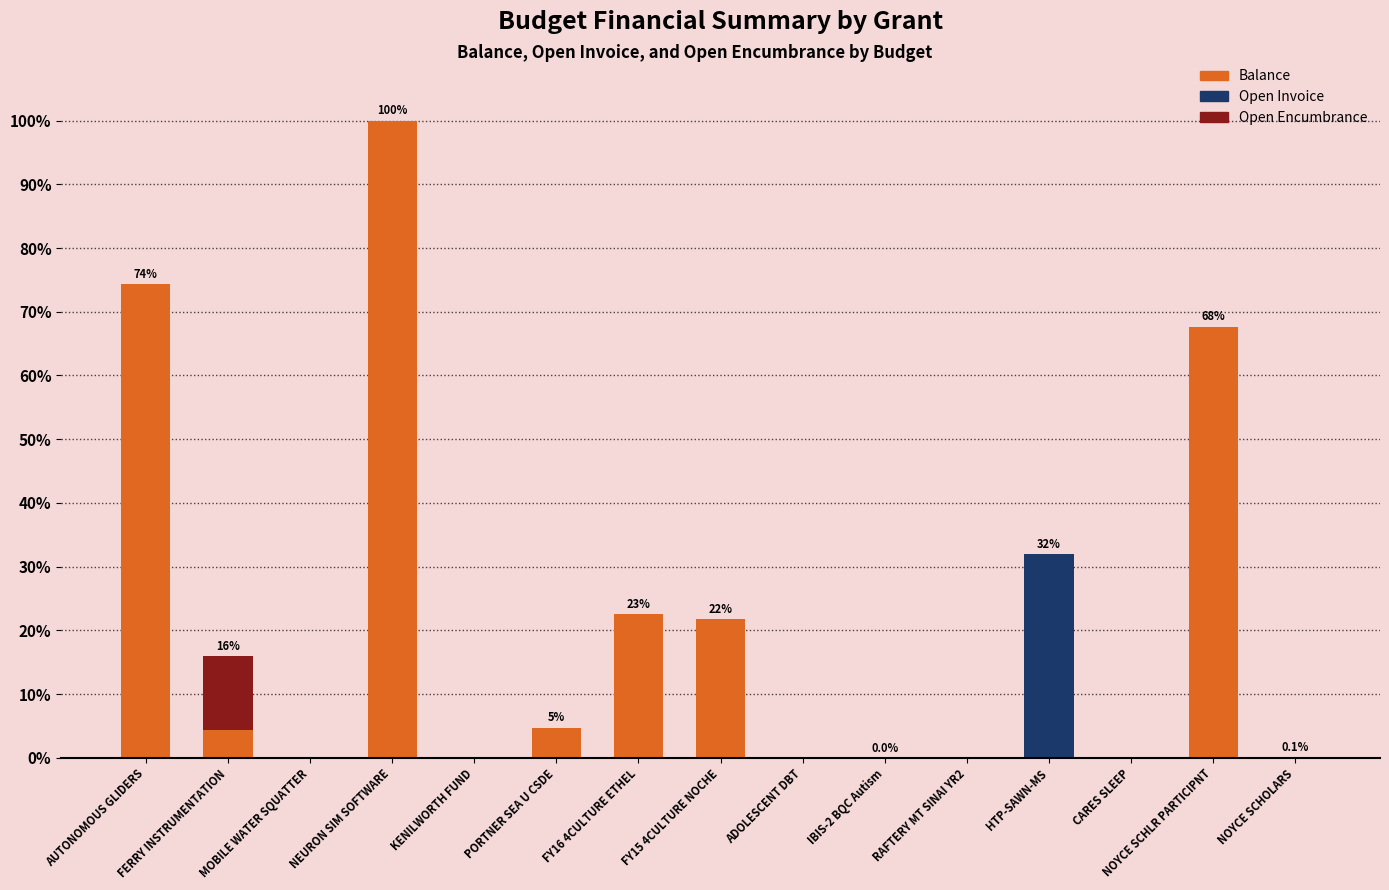

True or false: Balance has a value of -39.5 at HTP-SAWN-MS.

False